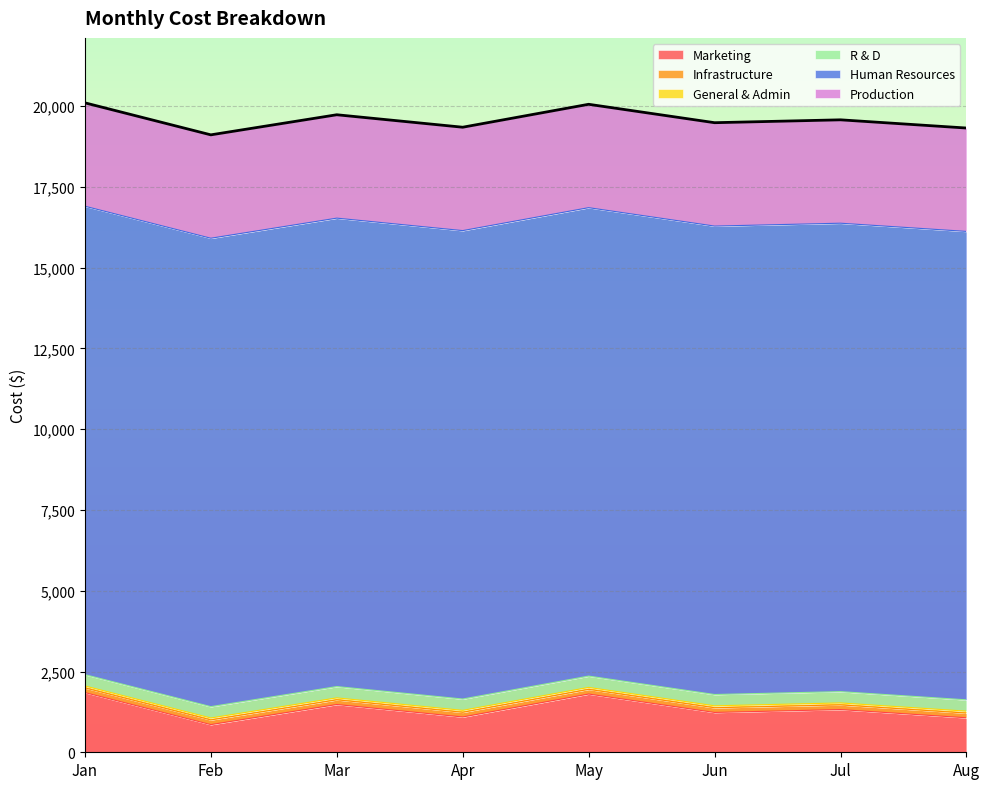

What is the minimum value shown in the chart?

60